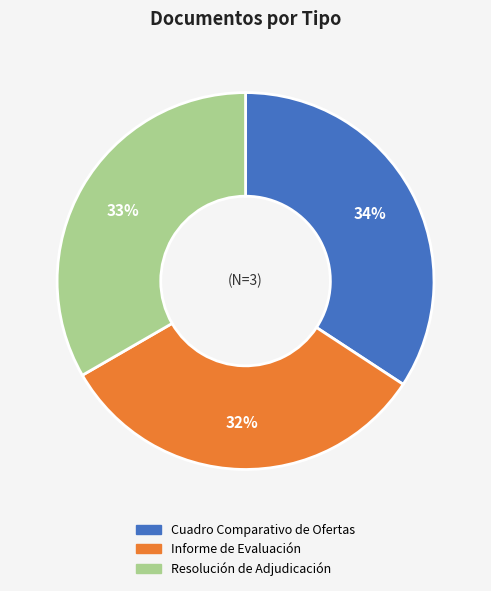

Is there a majority slice in this chart?

No